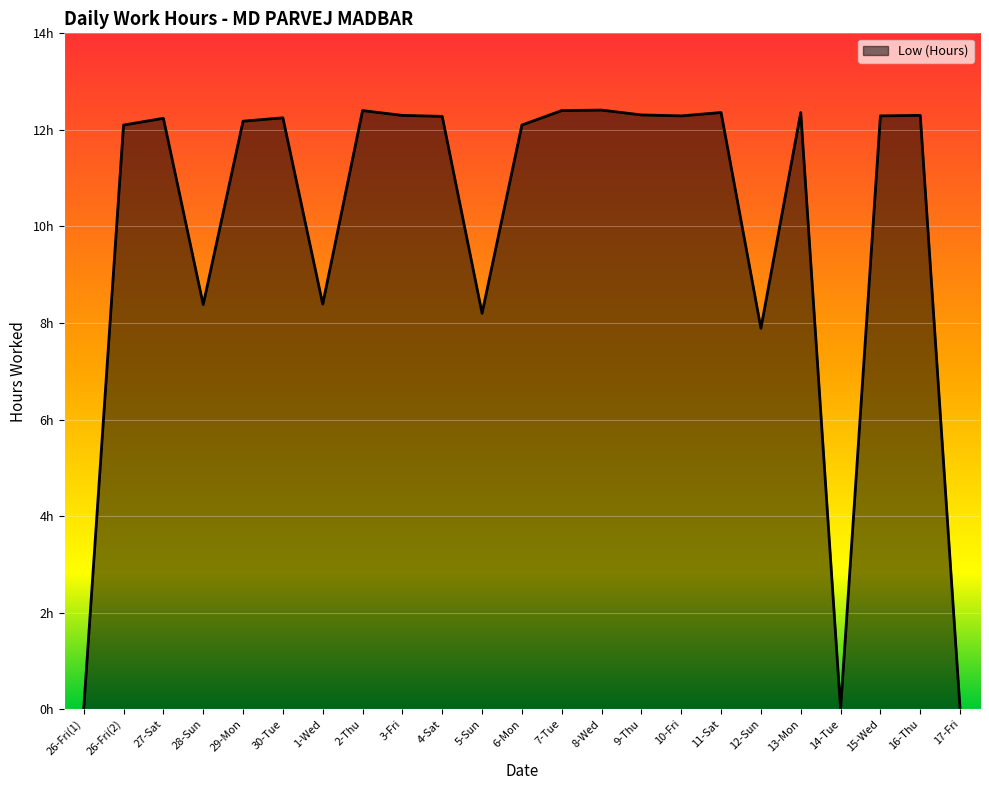

How many lines are shown in the chart?

1